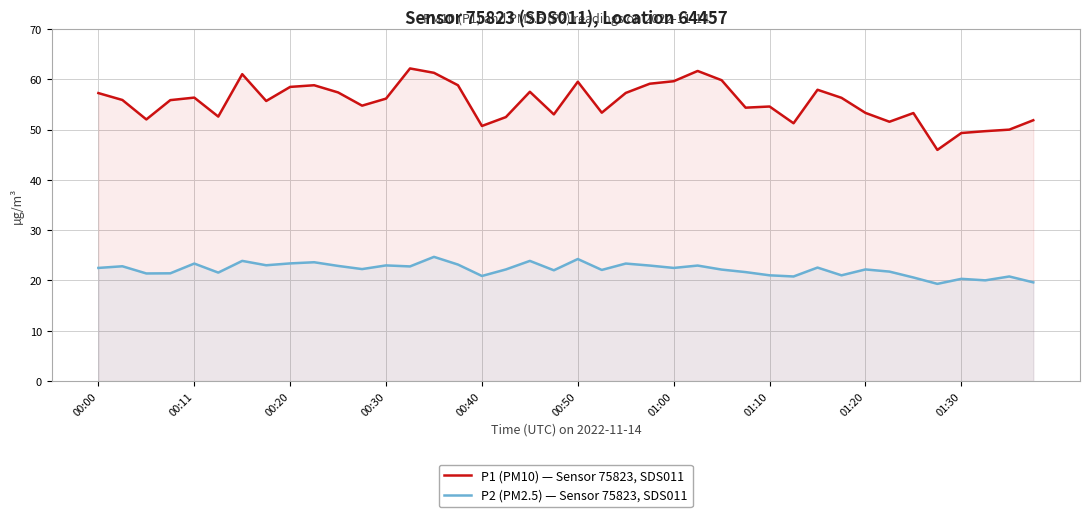

Is it true that P2 (PM2.5) — Sensor 75823, SDS011 equals 32.2 at 37?

False